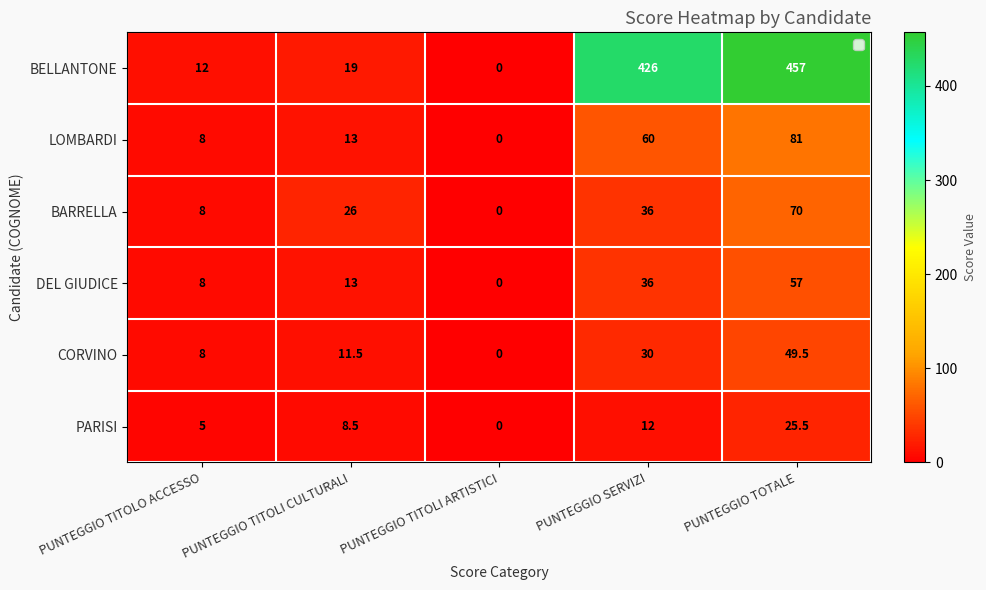

What is the difference between the PARISI values at PUNTEGGIO SERVIZI and PUNTEGGIO TOTALE?

13.5